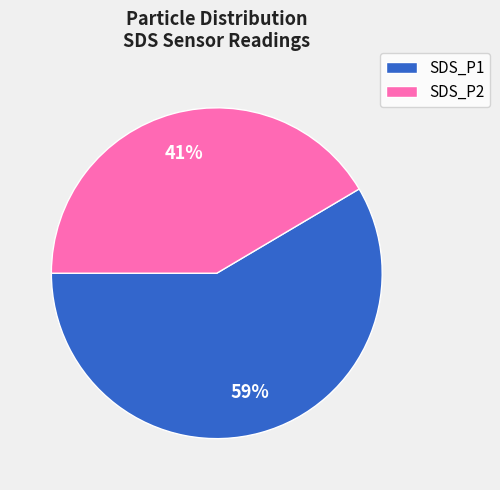

Which slice is the largest?

SDS_P1